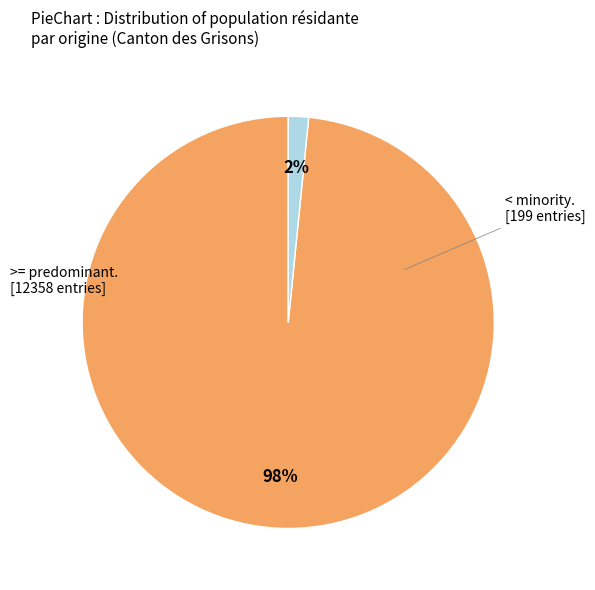

Does any single category account for the majority?

Yes